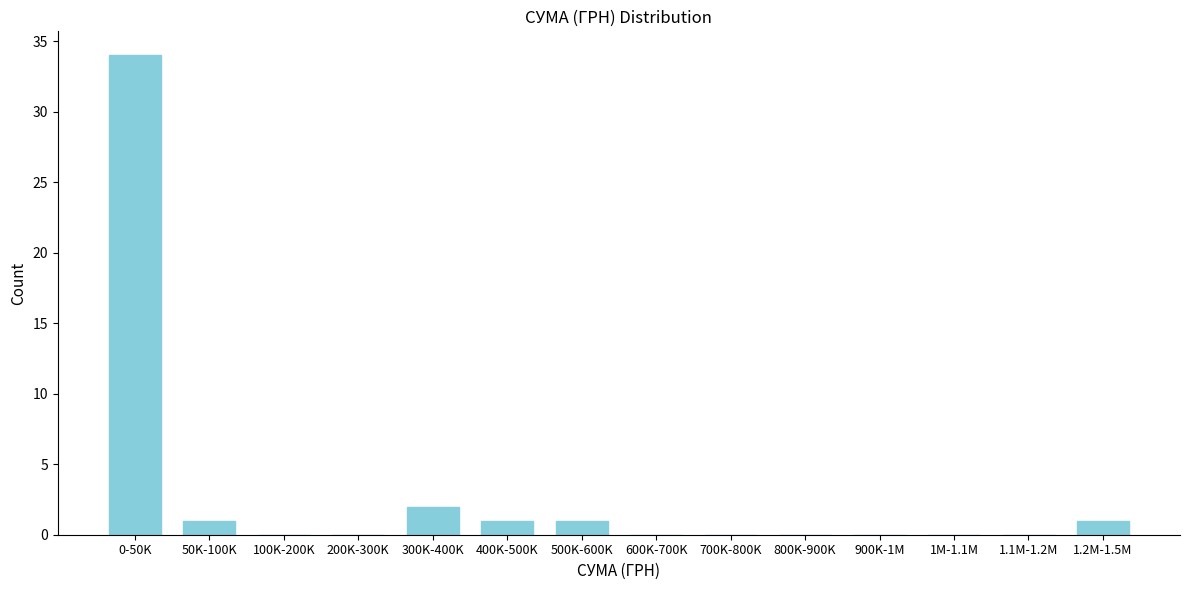

Reading right to left, transcribe all the data shown in this chart.

1.2M-1.5M=1	1.1M-1.2M=0	1M-1.1M=0	900K-1M=0	800K-900K=0	700K-800K=0	600K-700K=0	500K-600K=1	400K-500K=1	300K-400K=2	200K-300K=0	100K-200K=0	50K-100K=1	0-50K=34